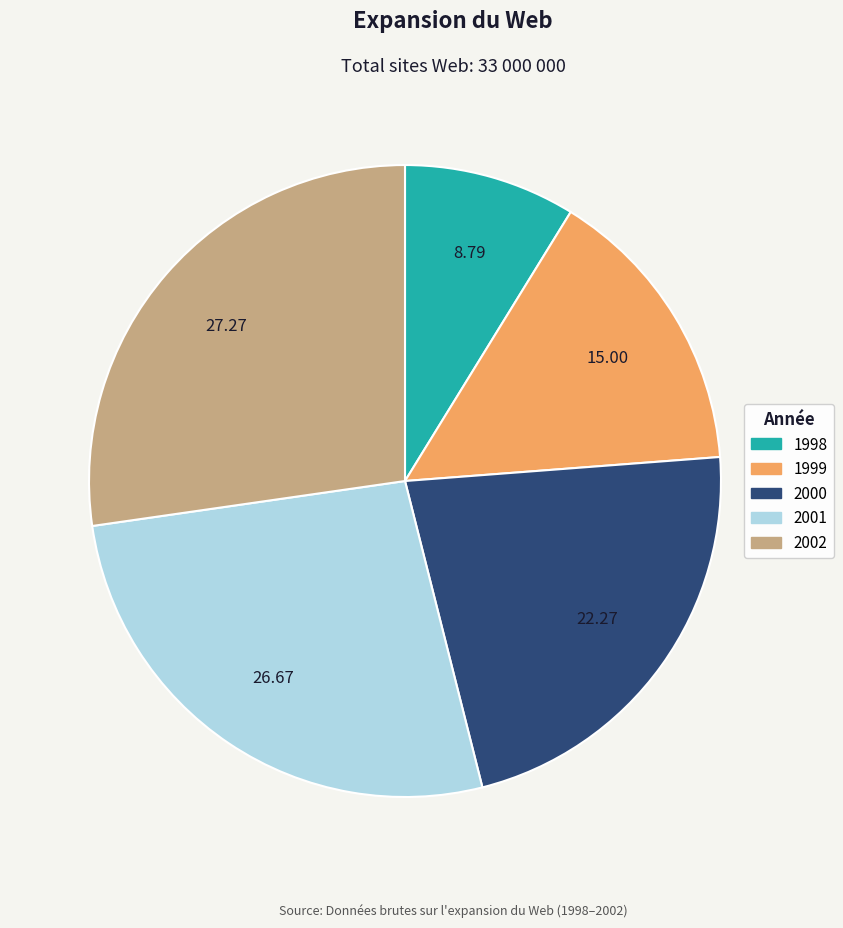

How many segments does this pie chart have?

5